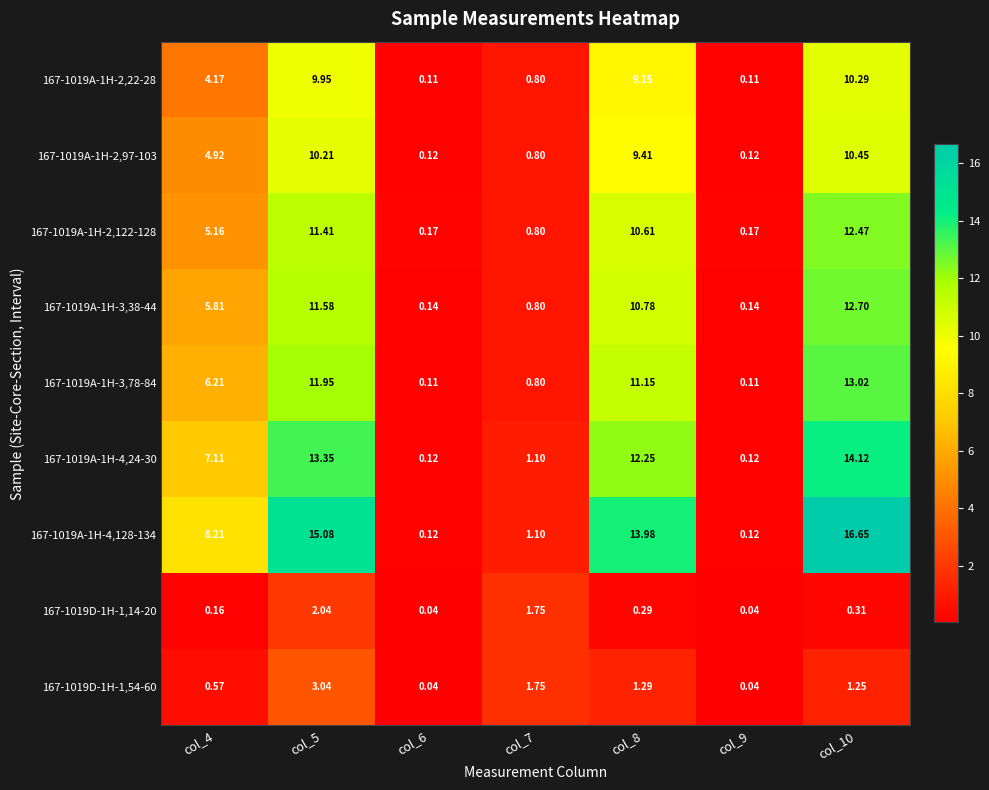

Rank the series at col_8 from lowest to highest value.

167-1019D-1H-1,14-20, 167-1019D-1H-1,54-60, 167-1019A-1H-2,22-28, 167-1019A-1H-2,97-103, 167-1019A-1H-2,122-128, 167-1019A-1H-3,38-44, 167-1019A-1H-3,78-84, 167-1019A-1H-4,24-30, 167-1019A-1H-4,128-134